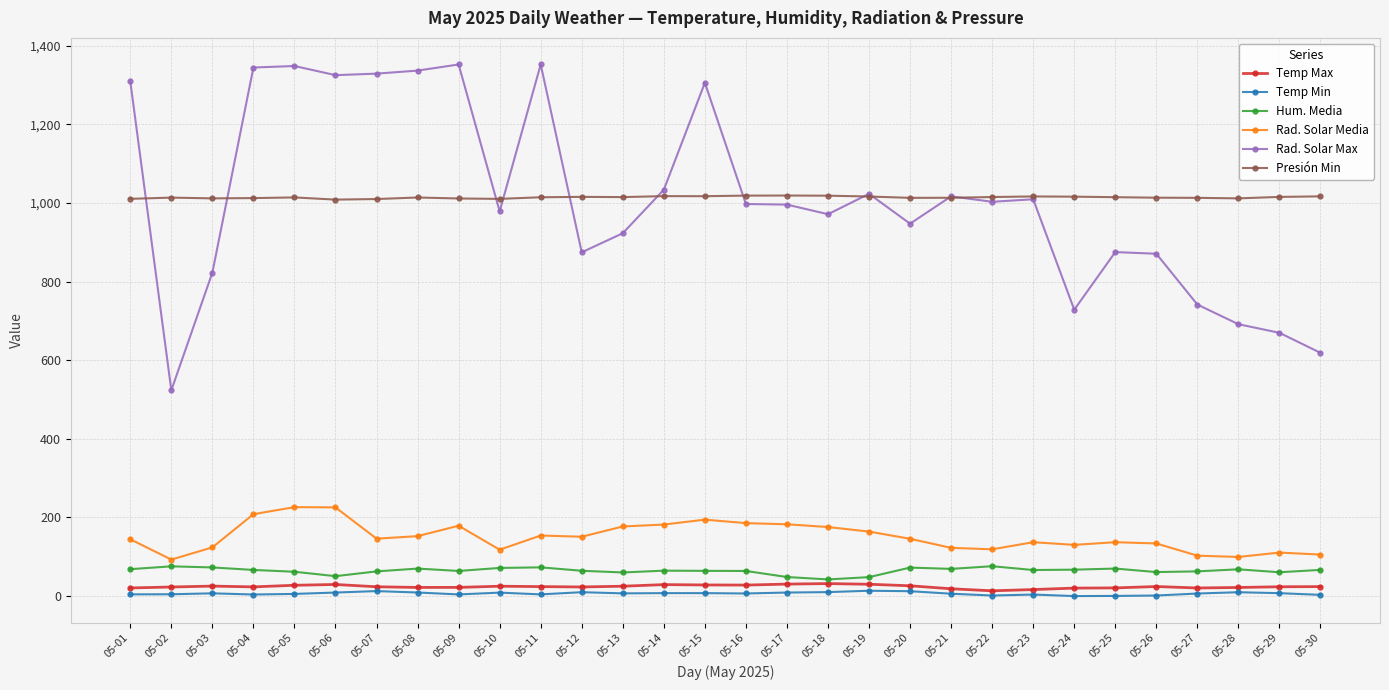

What is the greatest value displayed?

1352.4